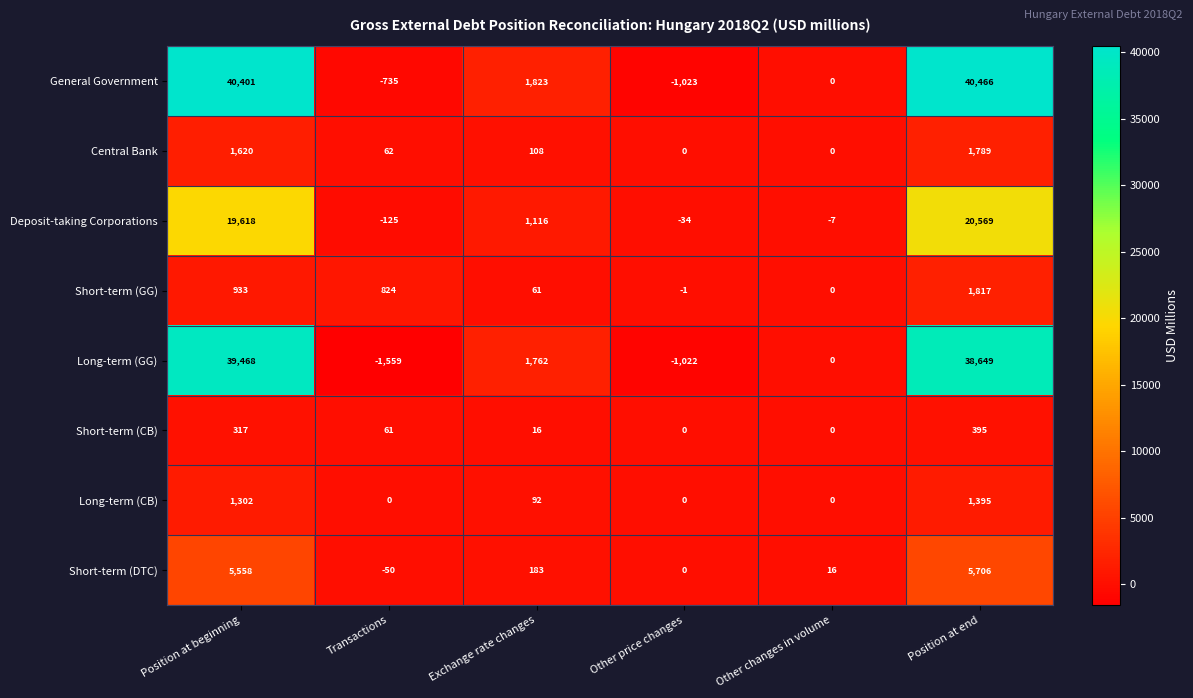

What is the difference between the maximum and second lowest values in the Long-term (GG) series?

40490